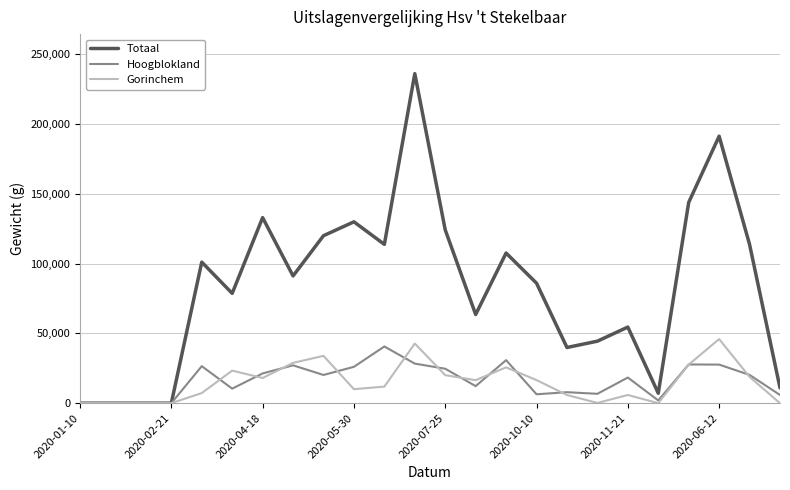

Which series has the largest range (max minus min)?

Totaal